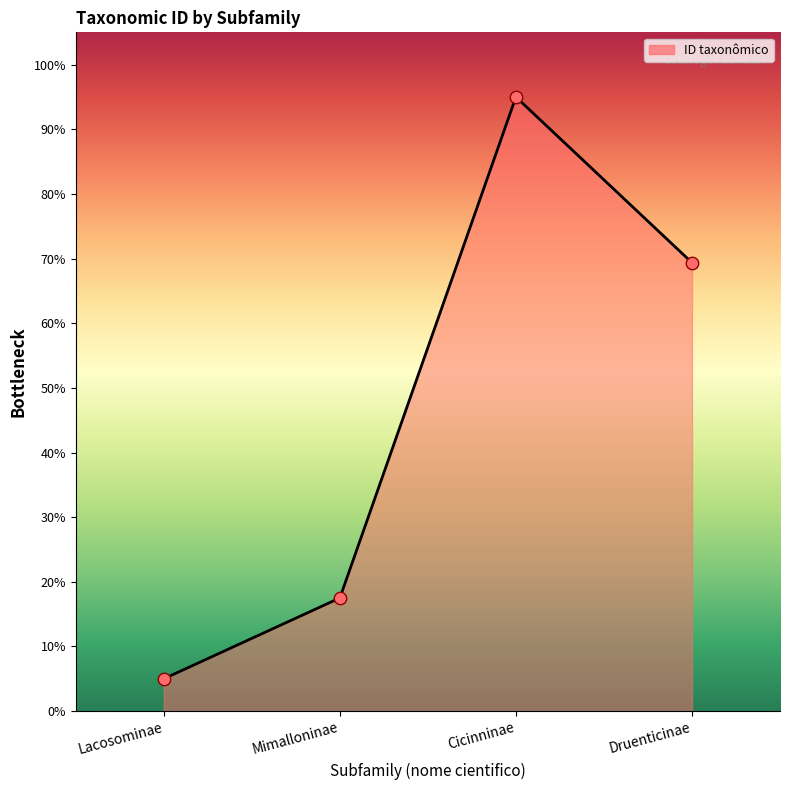

Which has a higher value, Druenticinae or Lacosominae?

Druenticinae